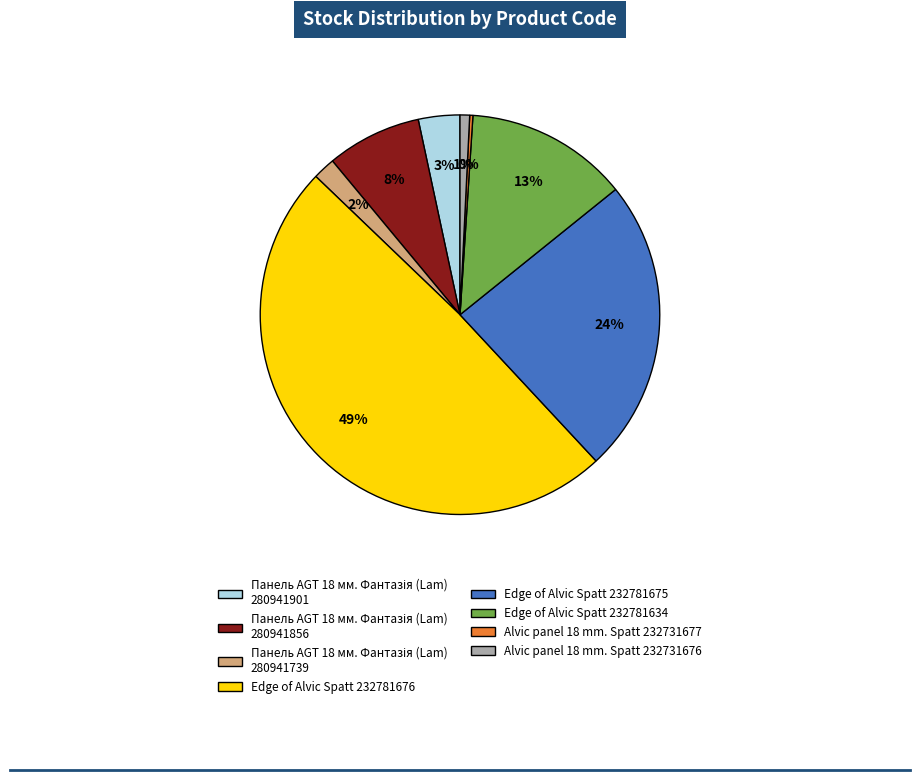

Is there a majority slice in this chart?

No